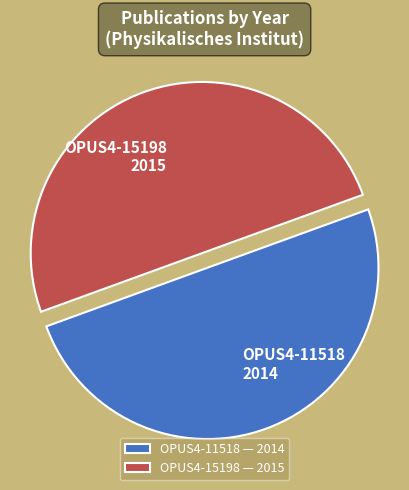

Combined, do OPUS4-11518 — 2014 and OPUS4-15198 — 2015 account for over 50%?

Yes